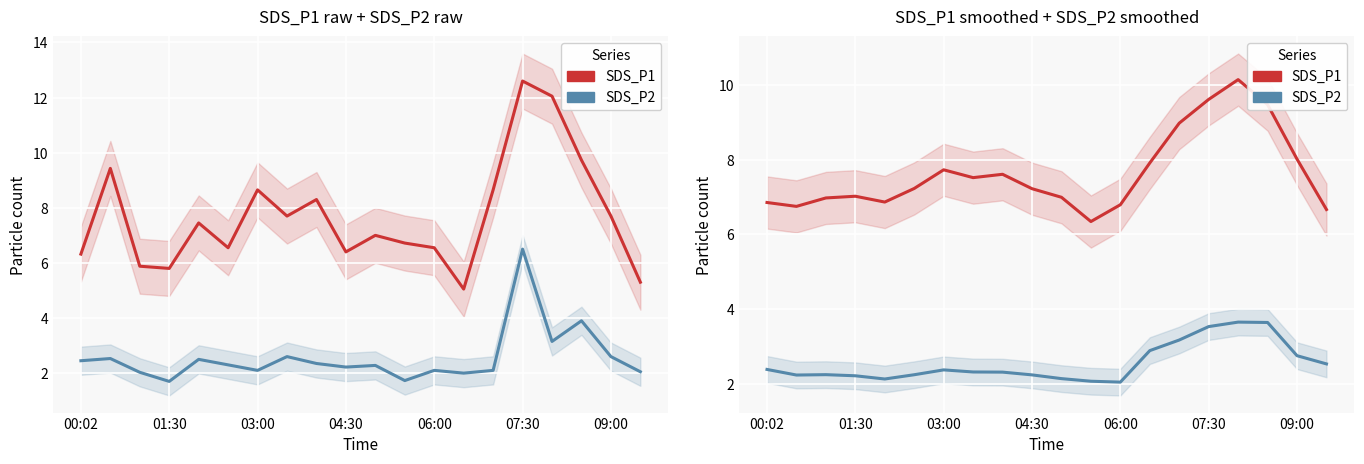

The value of SDS_P2 at 09:00 is 2.8. True or false?

True